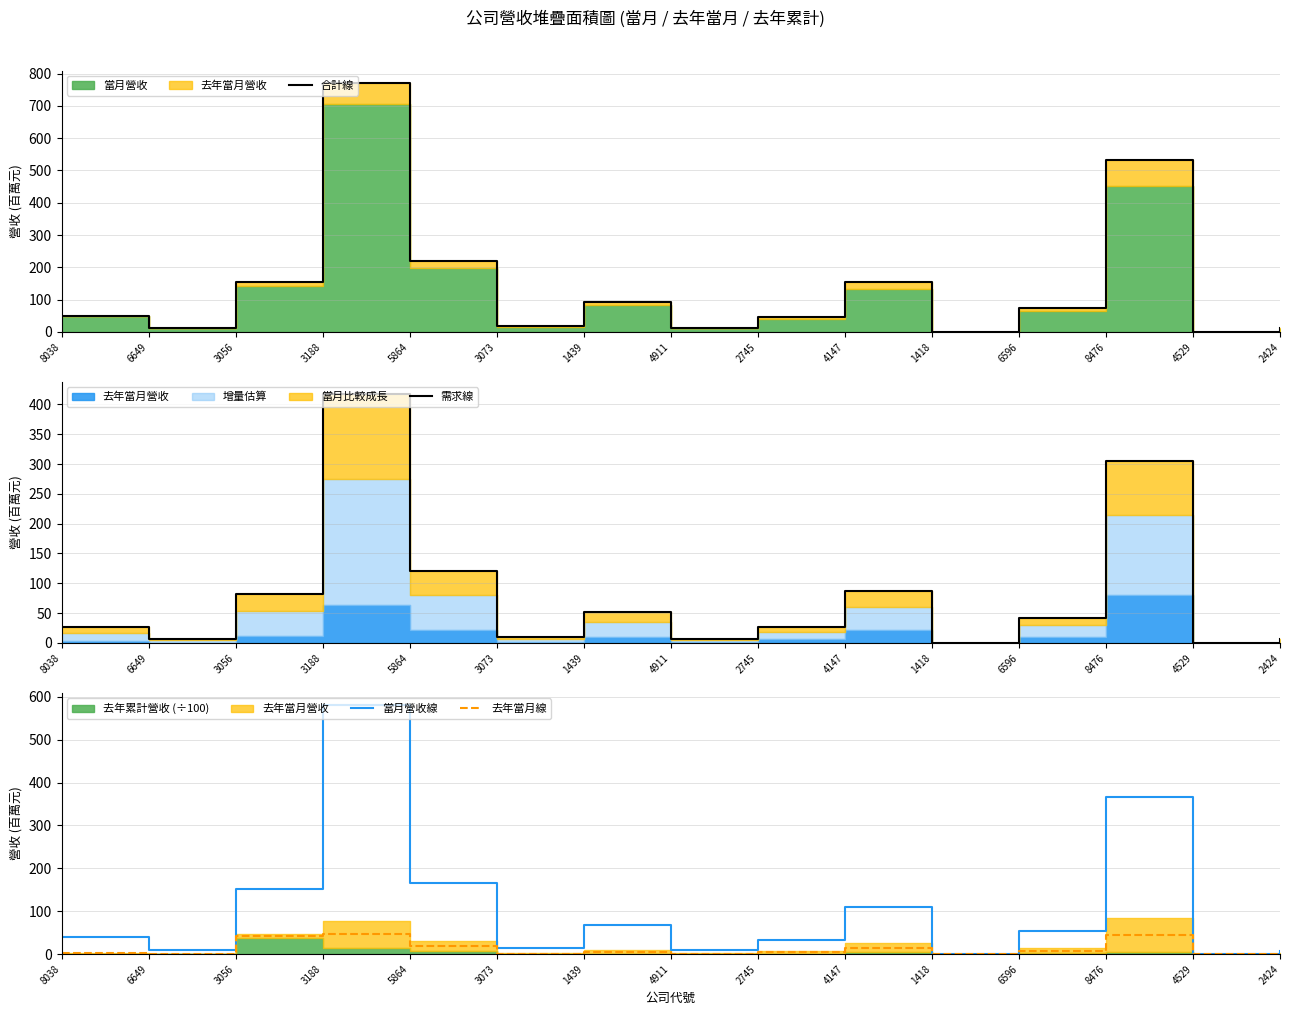

Where is the first local maximum for 合計線?

3188